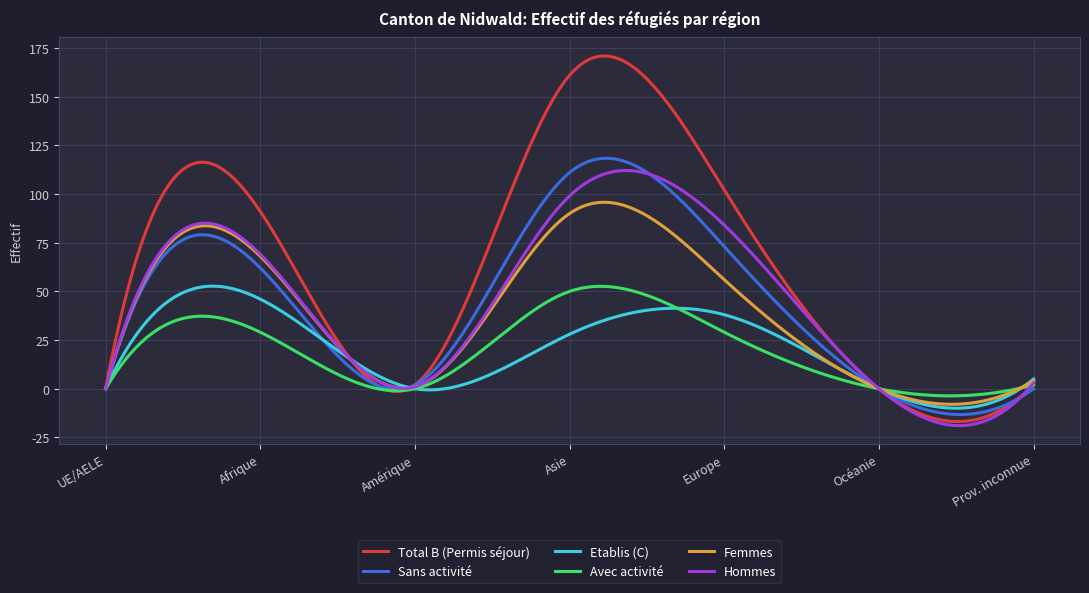

How many distinct data groups are displayed?

6